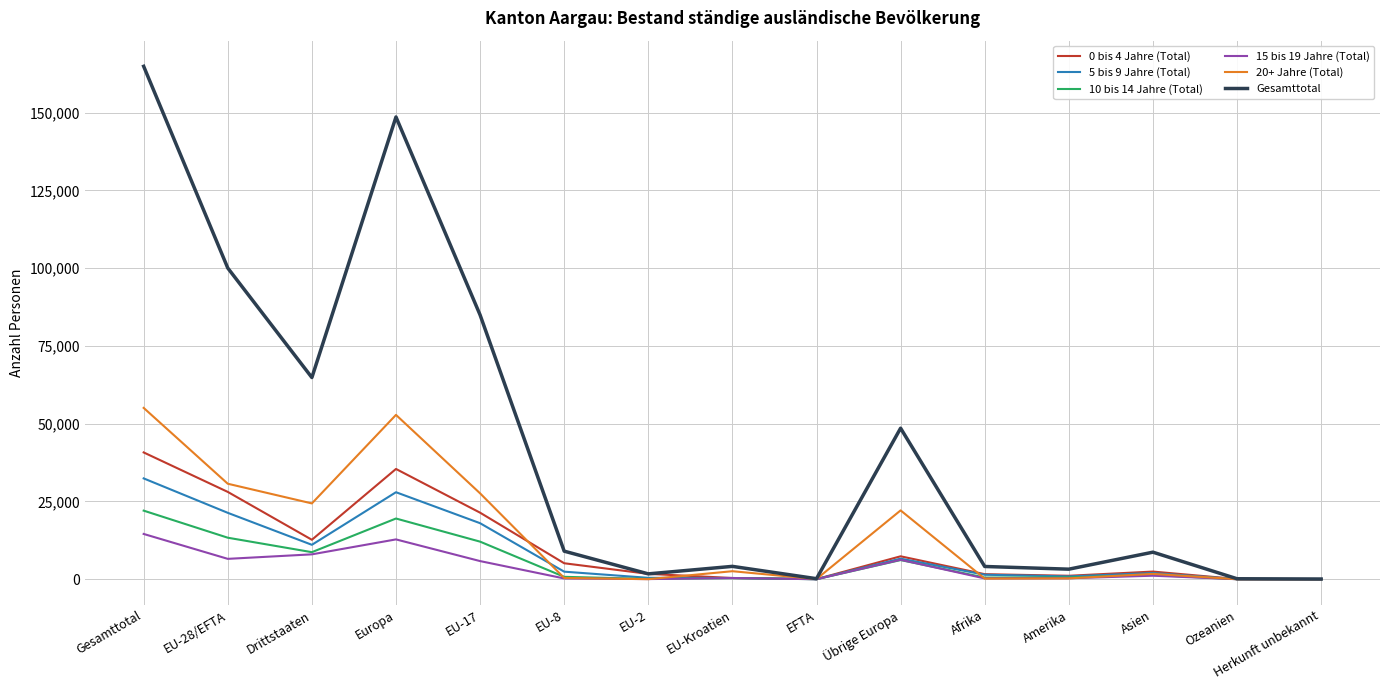

Which series has the largest total across all categories?

Gesamttotal